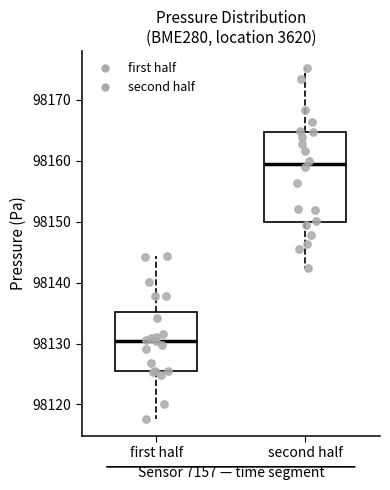

Reading left to right, transcribe this box plot: for each box, give where its median line is, the range the box spans, and where its two whiskers end, as read against the y-axis. The values are not printed on the chart, so give them approximately, as read against the axis.

first half: median 98130, box 98125 to 98135, whiskers 98118 to 98144
second half: median 98159, box 98150 to 98165, whiskers 98142 to 98175